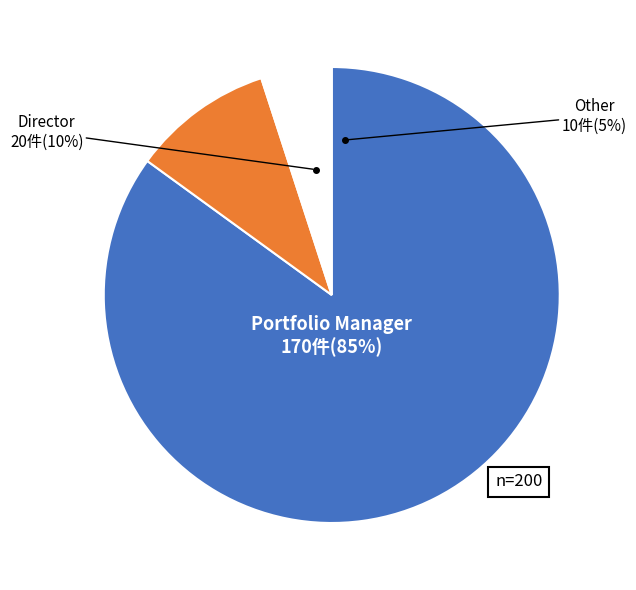

Which category accounts for the majority?

Portfolio Manager